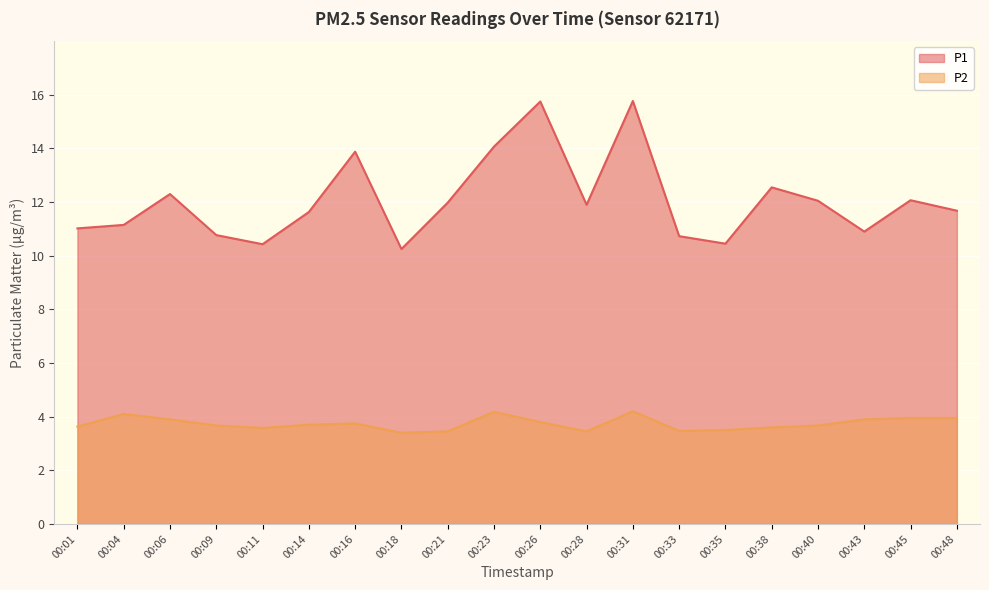

What are all the series names shown in the legend?

P1, P2